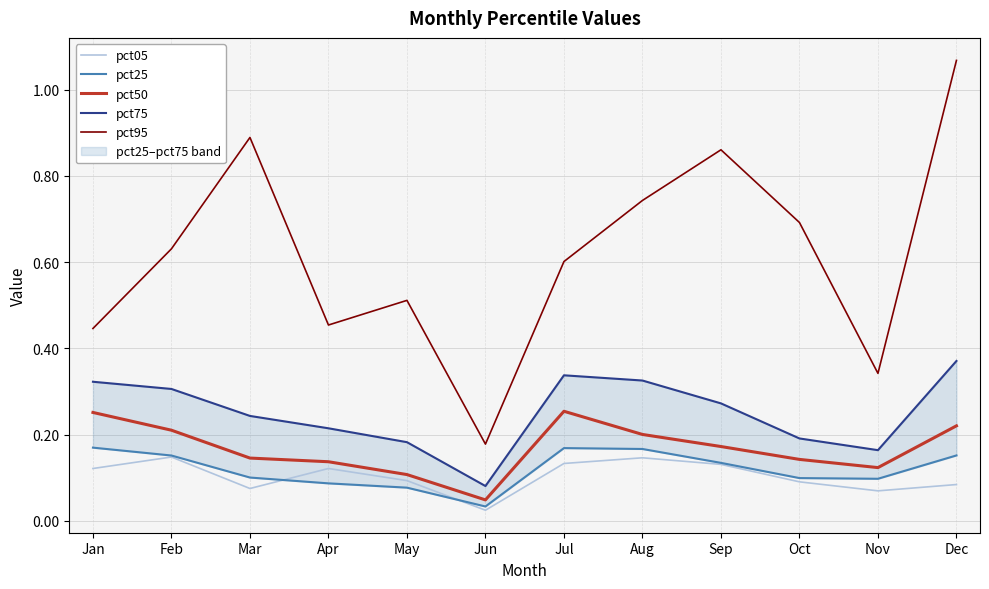

What is the average value of the pct95 series?

0.6